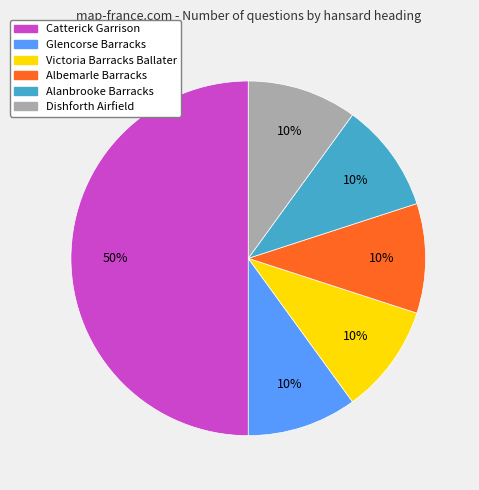

What is the ratio of the value at Dishforth Airfield to the value at Victoria Barracks Ballater?

1.0